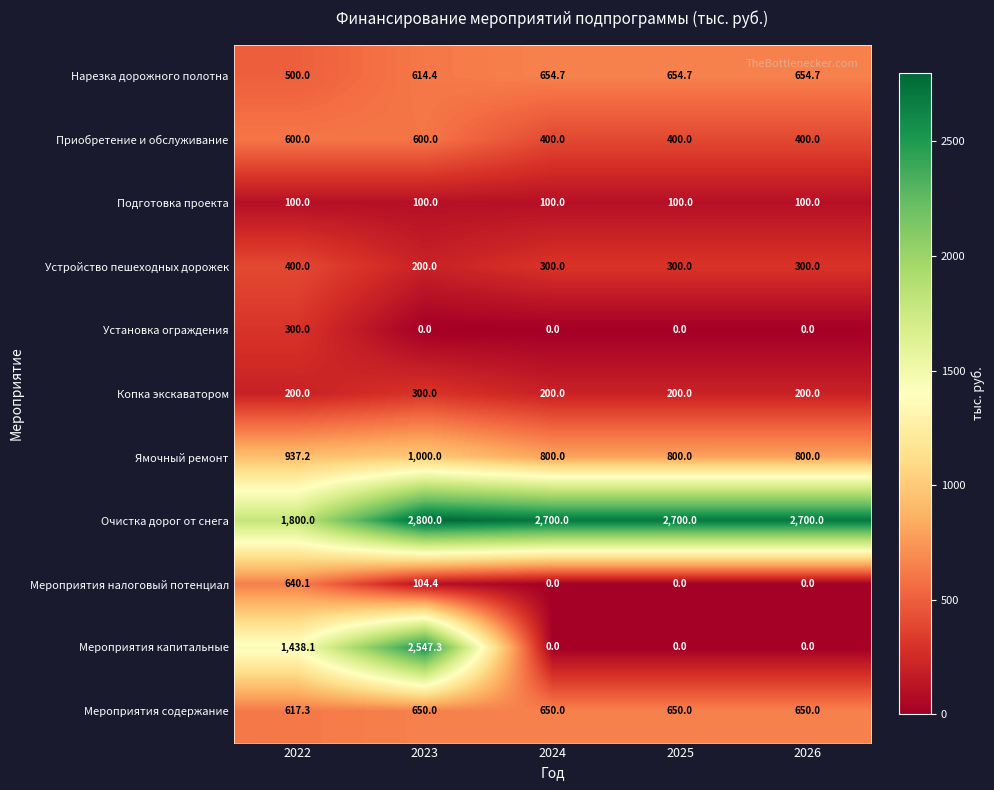

At 2023, list the series in order from largest to smallest.

Очистка дорог от снега, Мероприятия капитальные, Ямочный ремонт, Мероприятия содержание, Нарезка дорожного полотна, Приобретение и обслуживание, Копка экскаватором, Устройство пешеходных дорожек, Мероприятия налоговый потенциал, Подготовка проекта, Установка ограждения